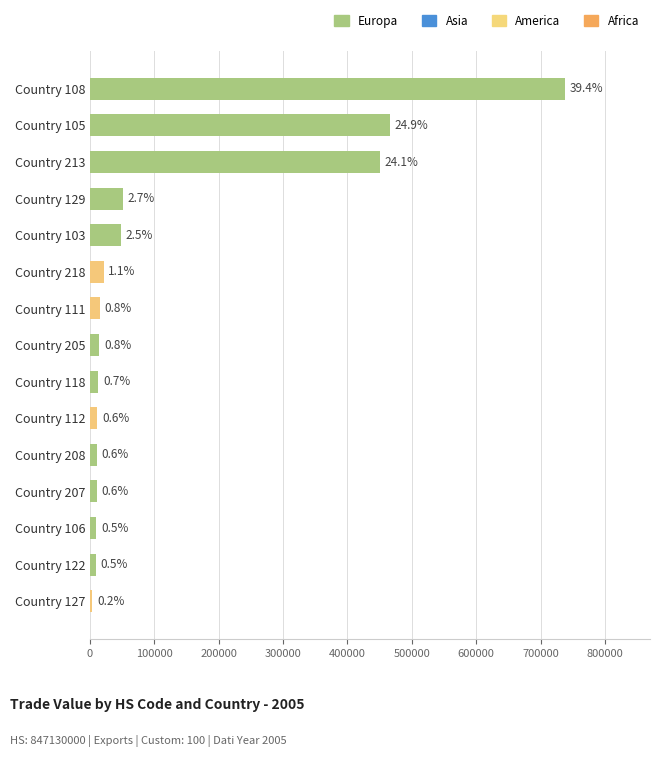

List the labels in order of value, smallest first.

Country 127, Country 122, Country 106, Country 207, Country 208, Country 112, Country 118, Country 205, Country 111, Country 218, Country 103, Country 129, Country 213, Country 105, Country 108